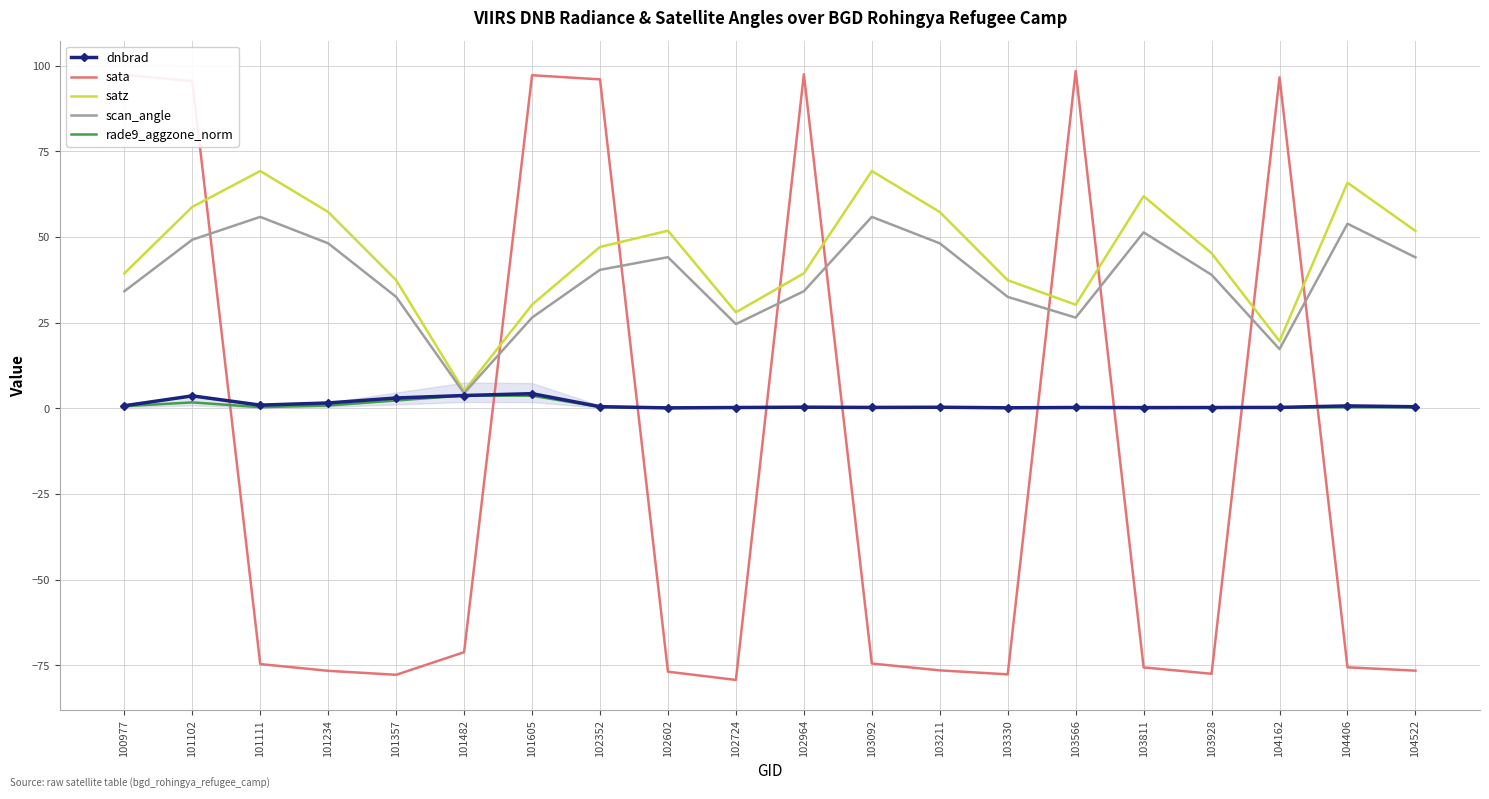

How many values in sata are above zero?

7